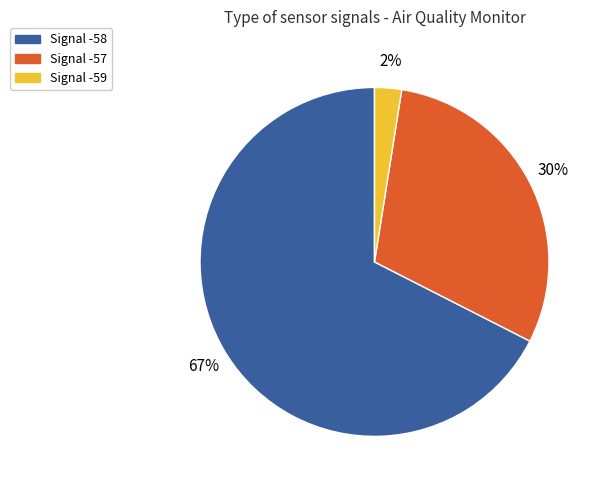

Between Signal -58 and Signal -59, which is larger?

Signal -58